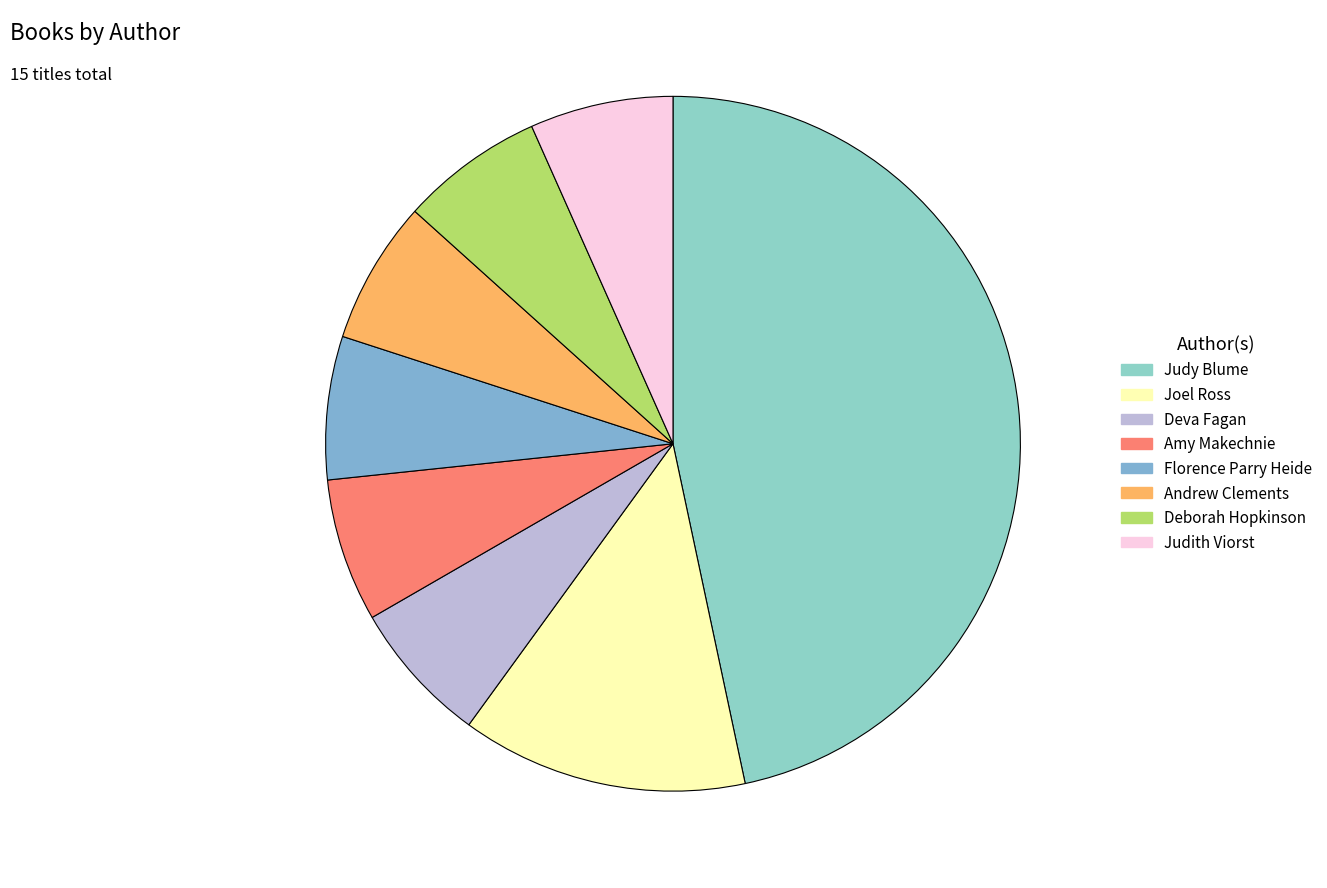

Combined, what portion of the pie is Amy Makechnie and Joel Ross?

20.0%